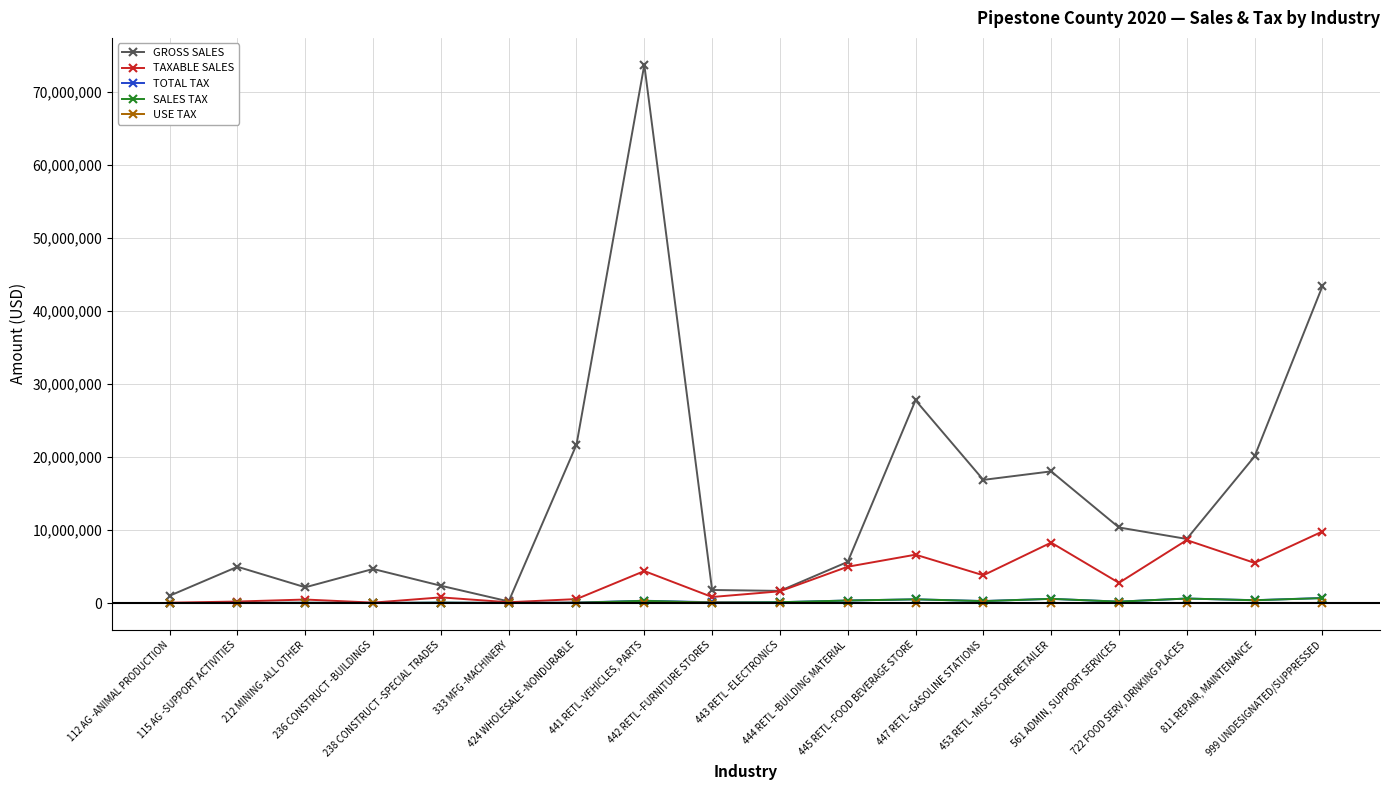

What is the maximum value shown in the chart?

73725804